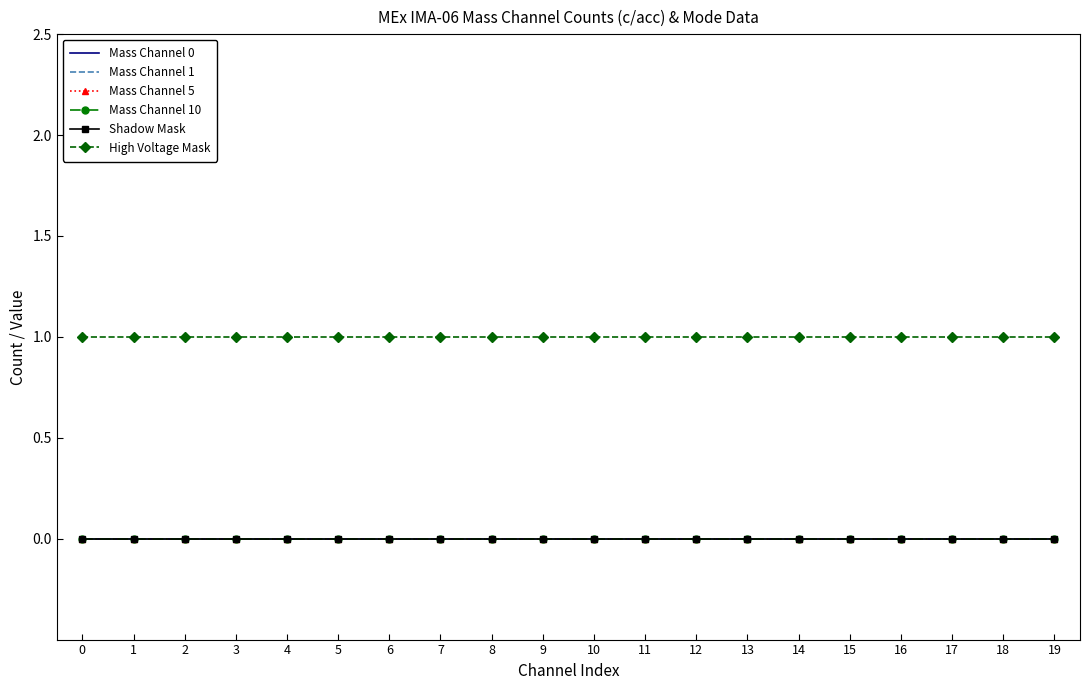

At how many categories does at least one series exceed 0?

20